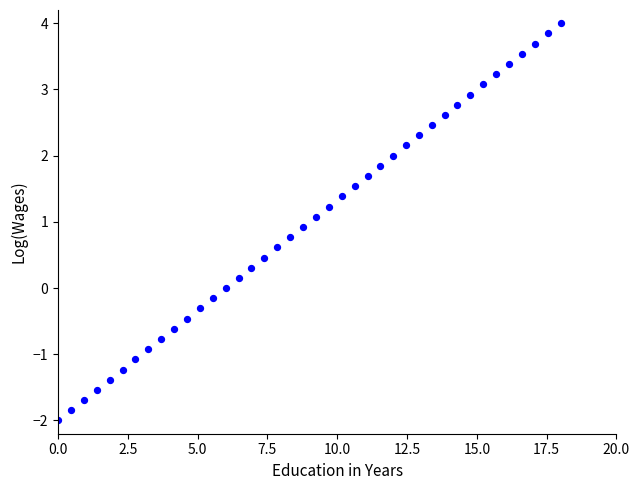

What is the range of X values (max minus min)?

18.0